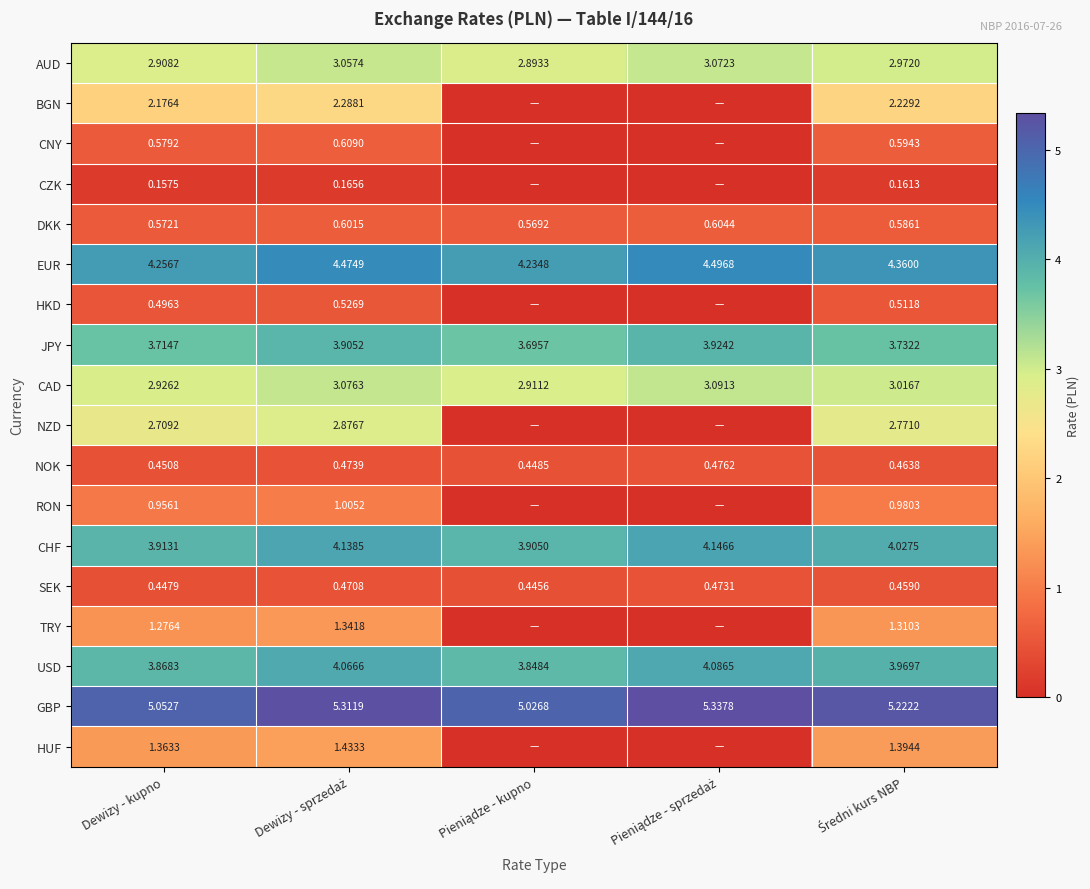

The value of TRY at Średni kurs NBP is 0.8. True or false?

False